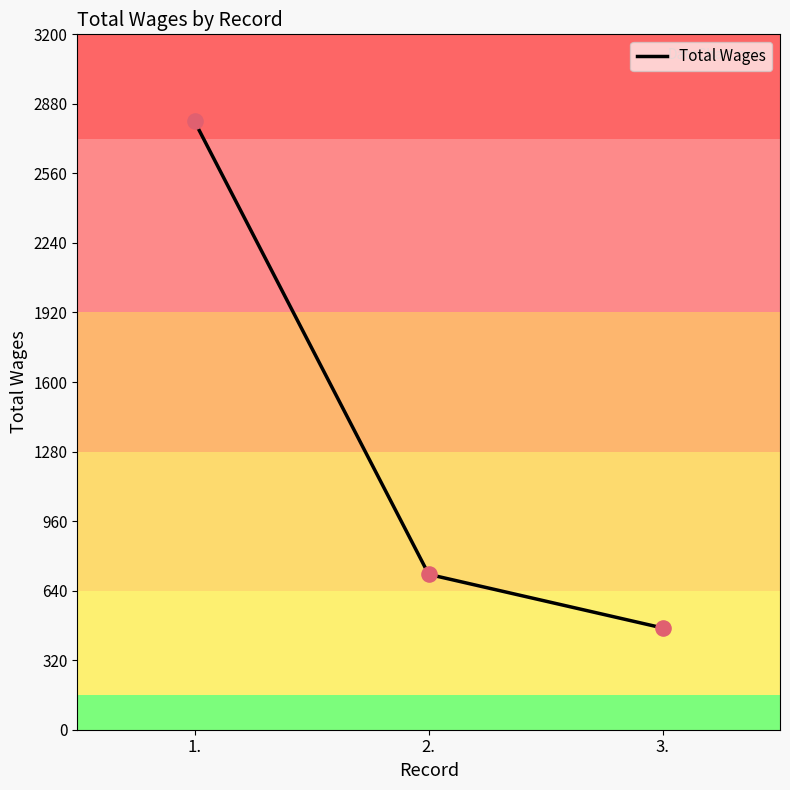

Between 2. and 3., which is larger?

2.